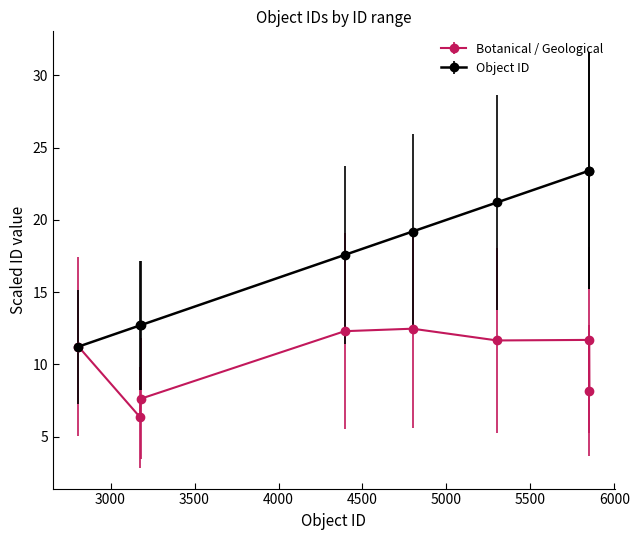

Which series has the largest range (max minus min)?

Object ID